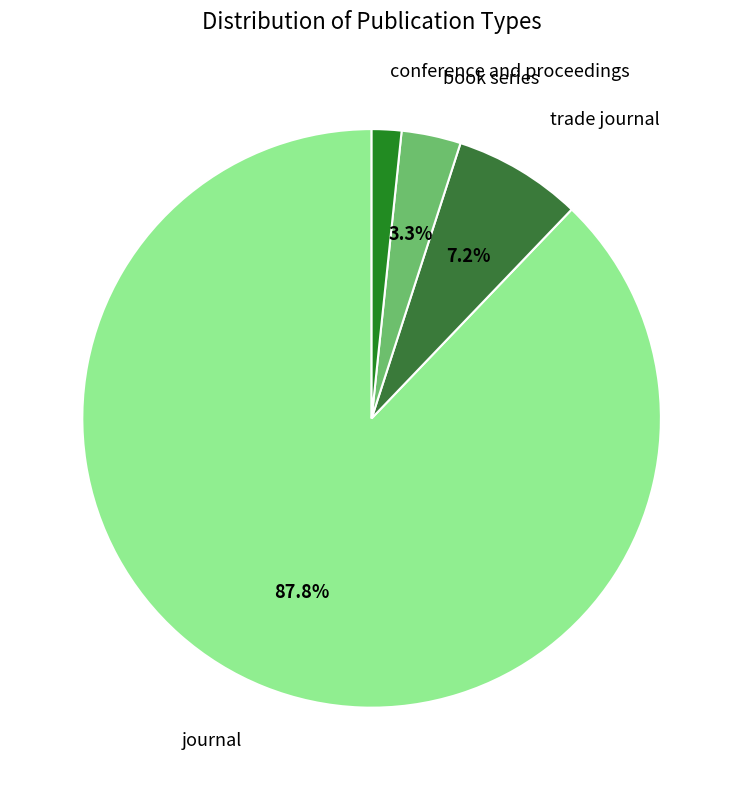

How many slices are in this pie chart?

4